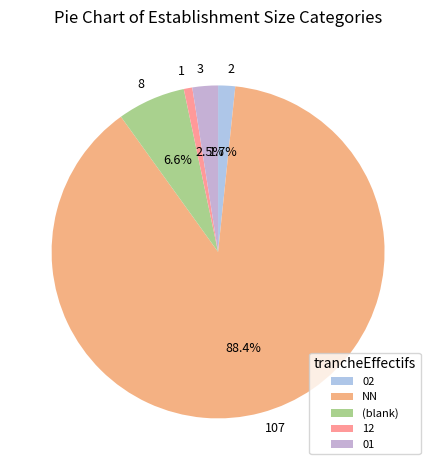

What is the smallest slice in the pie chart?

12